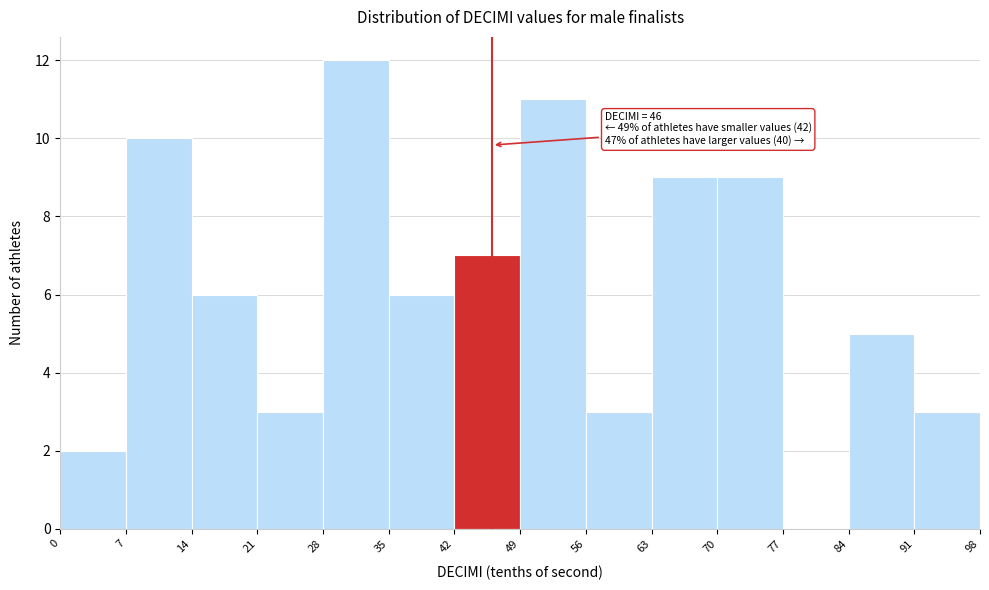

Which range on the x-axis has the tallest bar?

28 to 35